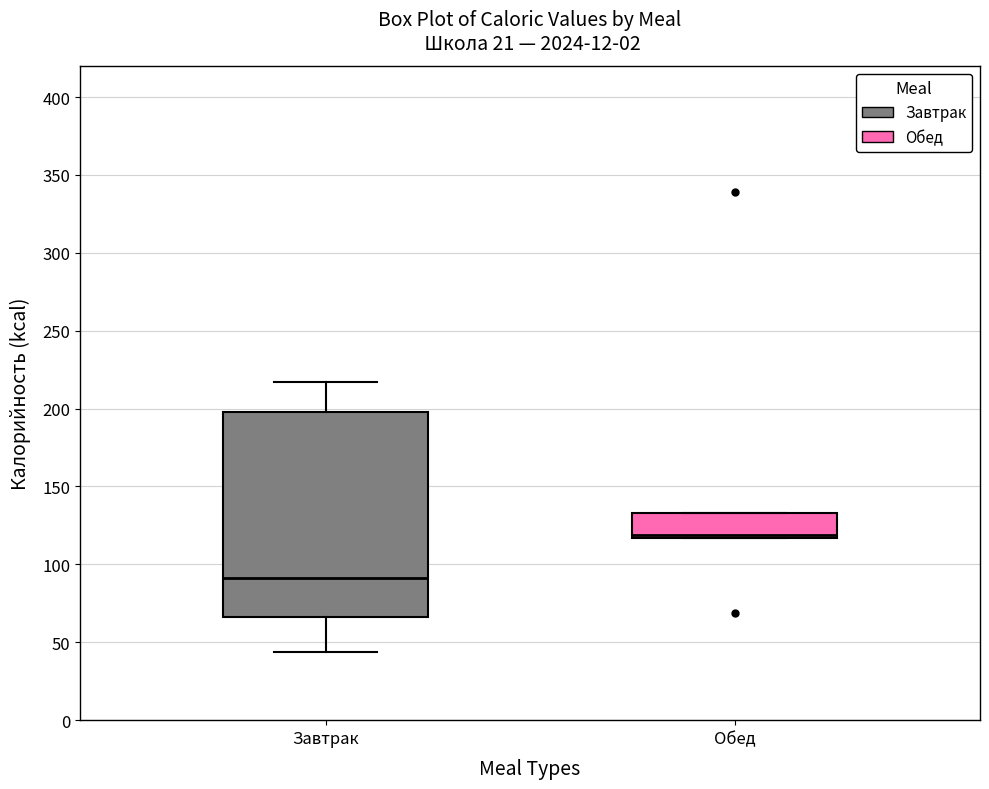

Reading left to right, transcribe this box plot: for each box, give where its median line is, the range the box spans, and where its two whiskers end, as read against the y-axis. The values are not printed on the chart, so give them approximately, as read against the axis.

Завтрак: median 90, box 65 to 200, whiskers 45 to 215
Обед: median 120, box 115 to 135, whiskers 115 to 135